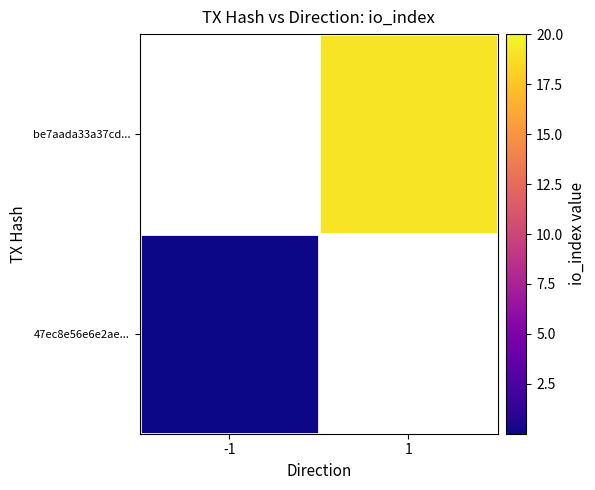

At how many categories does at least one series exceed 6?

1